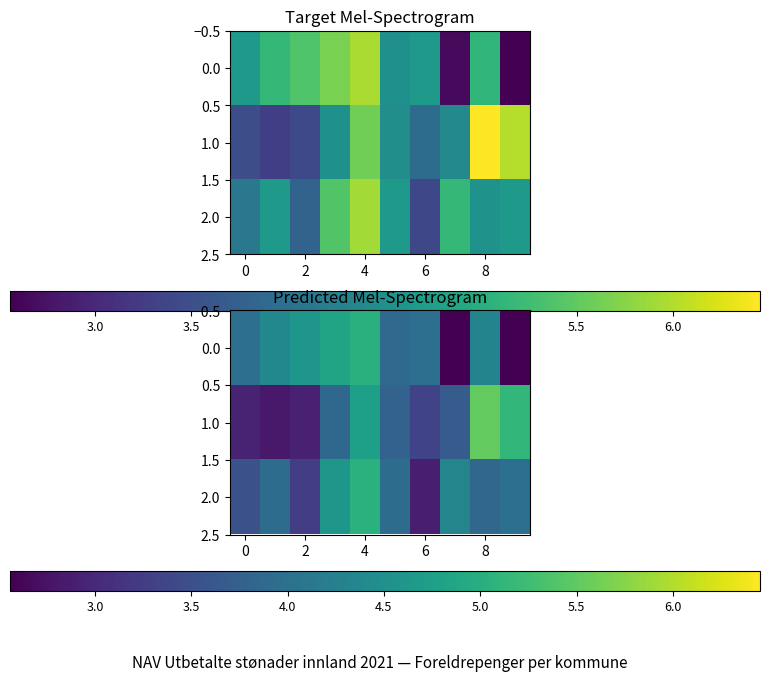

What is the average value of the 2.0 series?

3.9